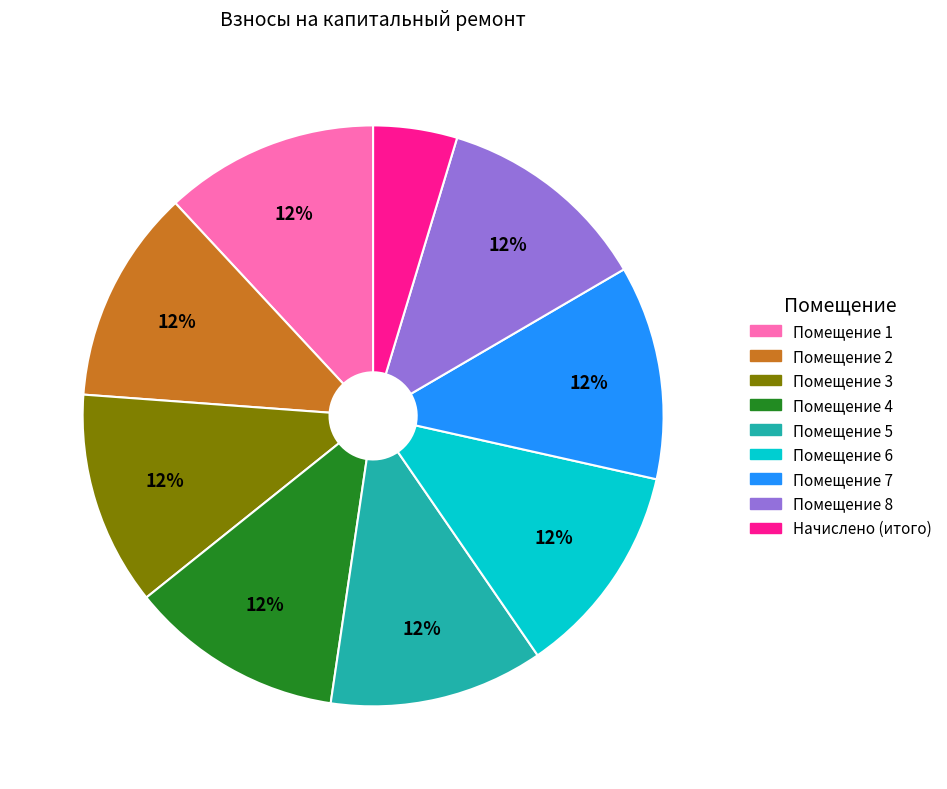

To the nearest percent, what is the difference between the largest and smallest slice percentages?

7%